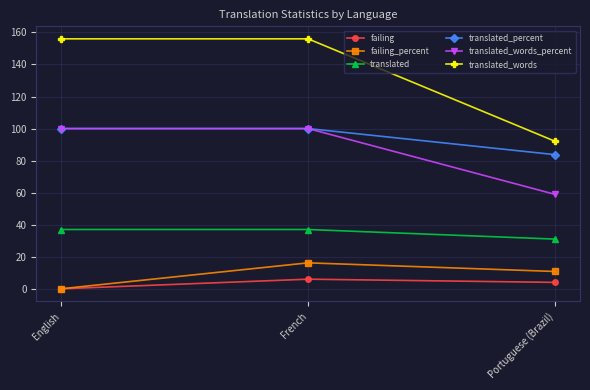

At which category is the sum across all series the highest?

French